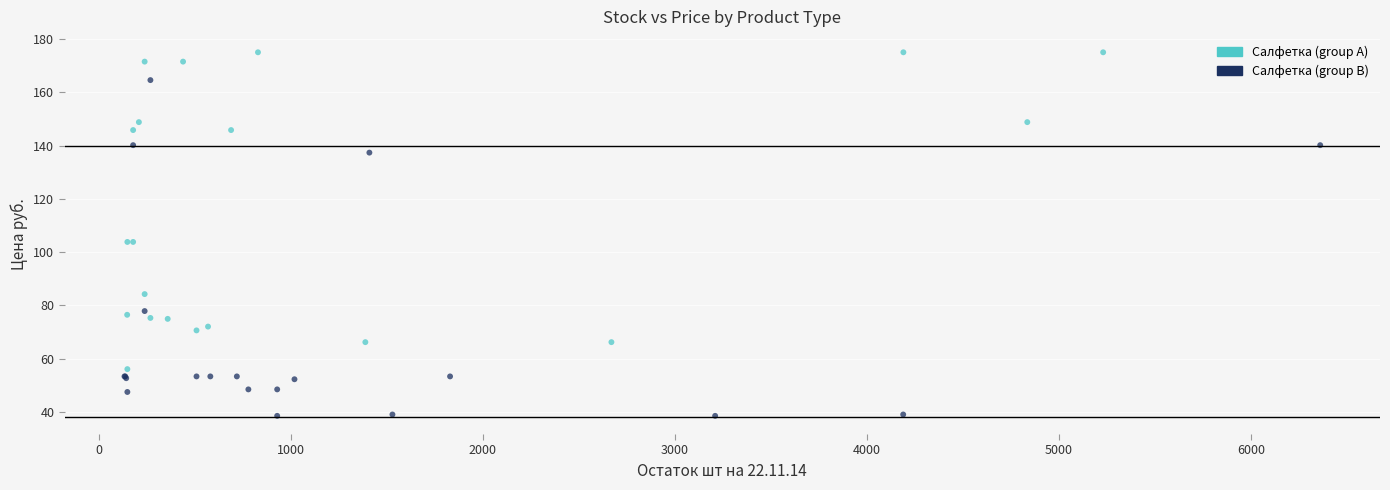

Which series contains the highest Y value?

Салфетка (group A)